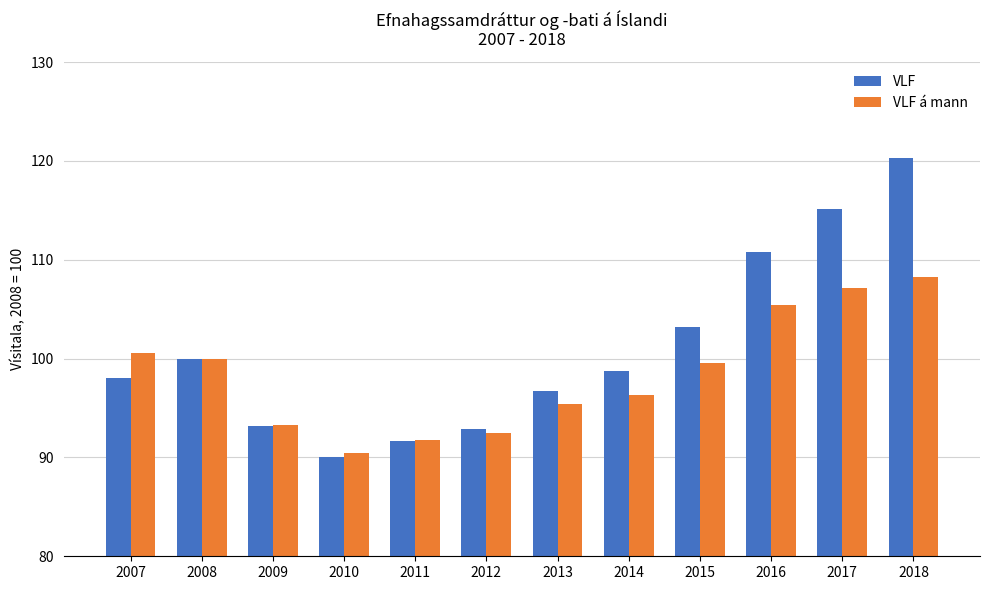

What is the difference between the maximum and minimum values in the VLF á mann series?

17.9